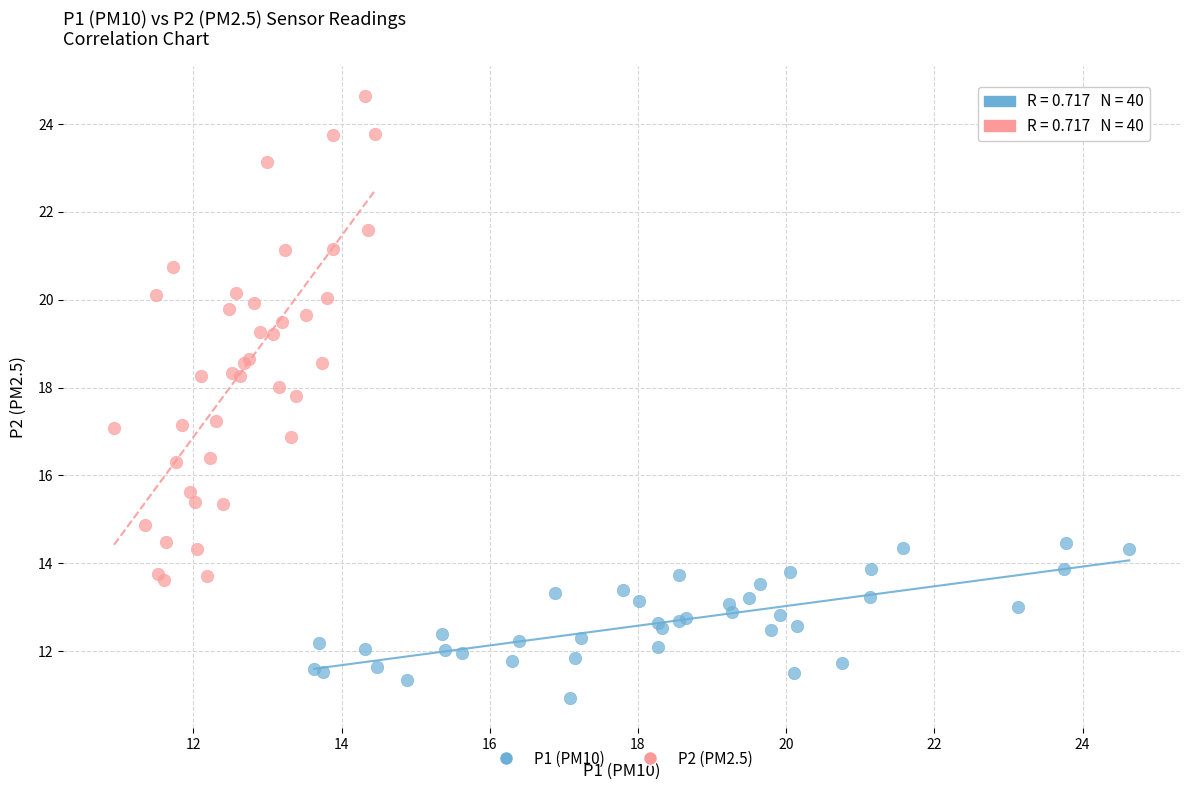

Which series contains the highest Y value?

P2 (PM2.5)